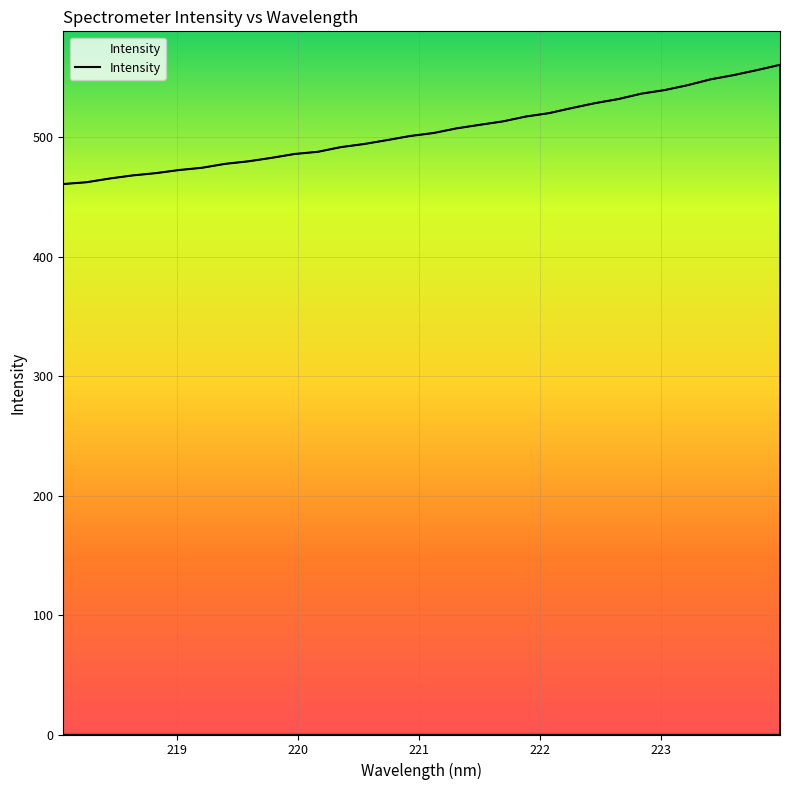

What is the minimum value shown in the chart?

461.0